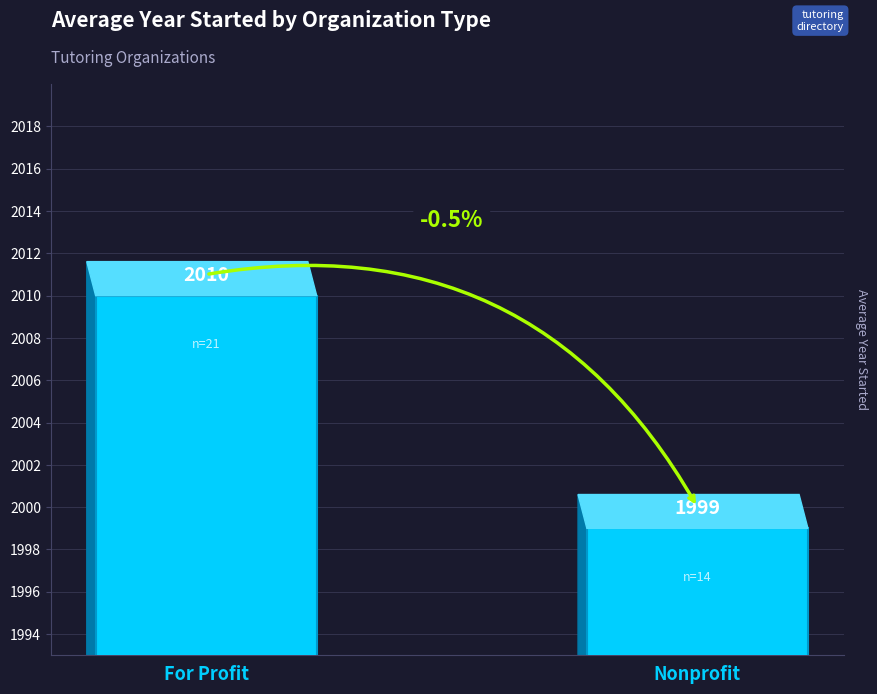

Between For Profit and Nonprofit, which is larger?

For Profit